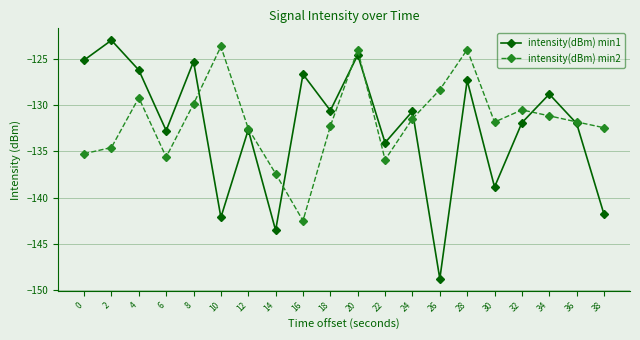

Is the value of intensity(dBm) min1 at 38 greater than the value of intensity(dBm) min2 at 10?

No